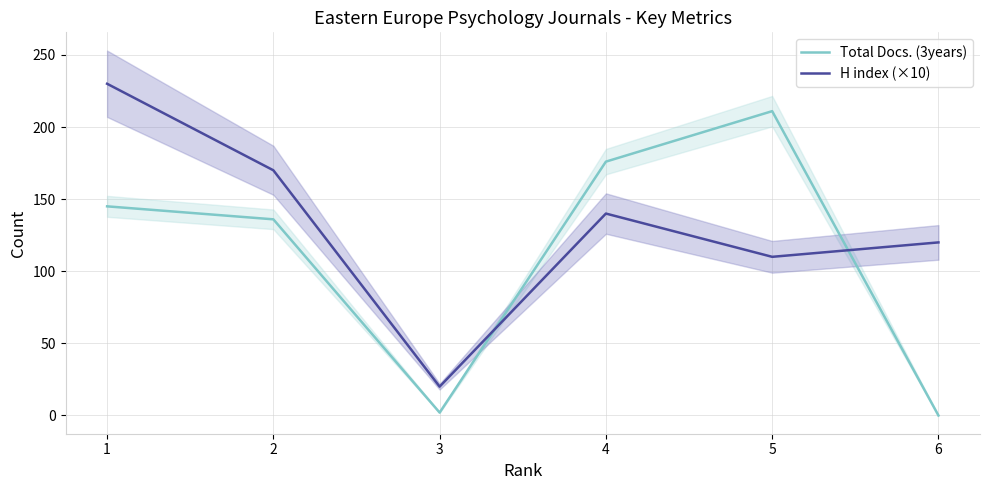

In H index (×10), how many points are higher than both neighbors (excluding endpoints)?

1